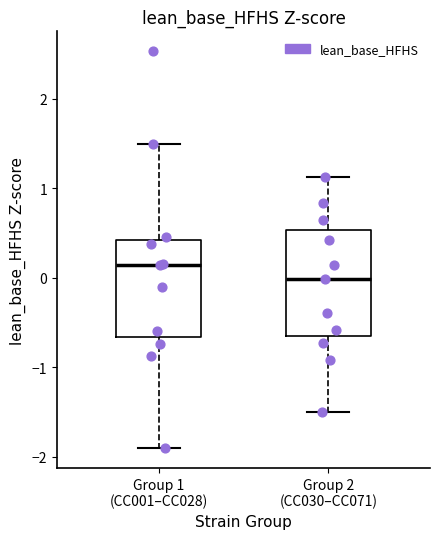

Which box's median line is the lowest?

Group 2 (CC030–CC071)